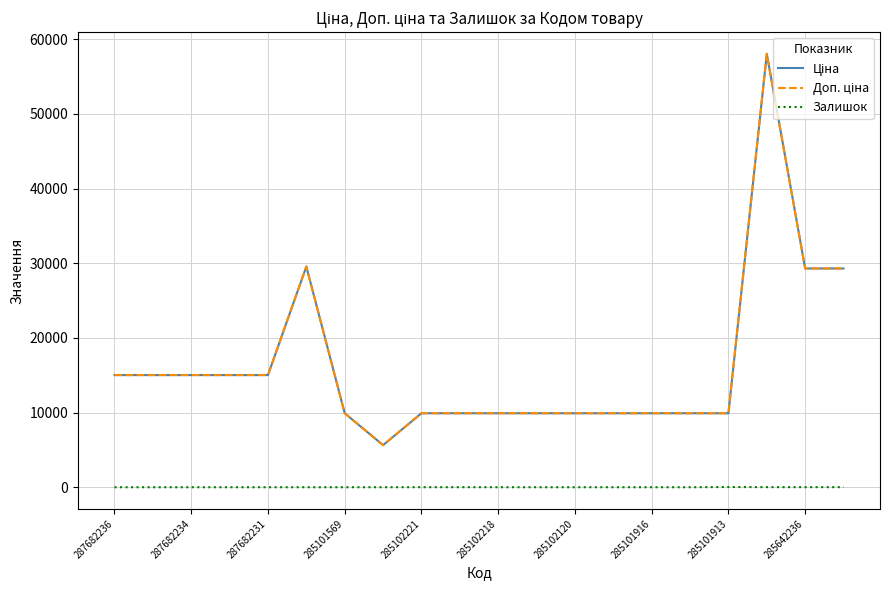

Is this an area chart (filled region under the line)?

No